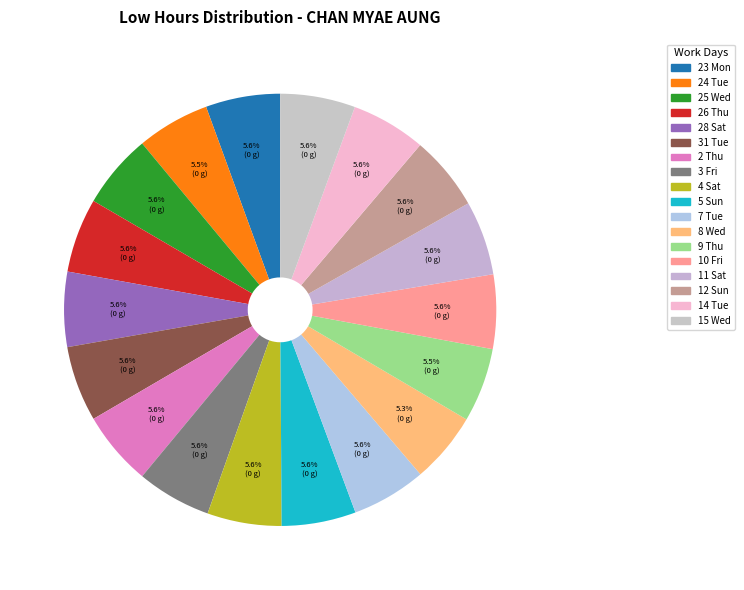

Combined, what portion of the pie is 28 Sat and 8 Wed?

10.9%